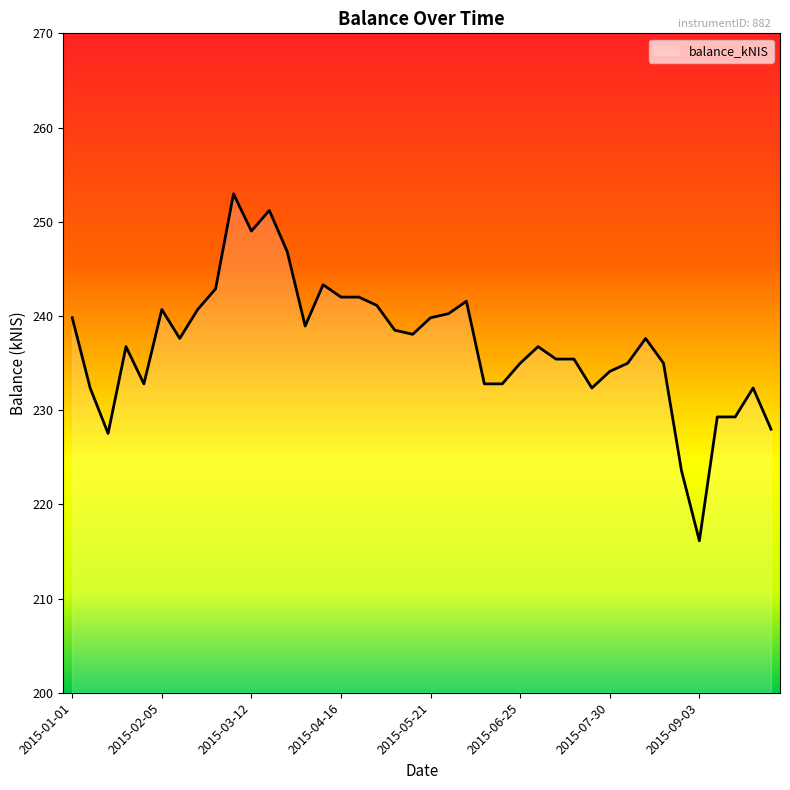

What is the minimum value shown in the chart?

216.1